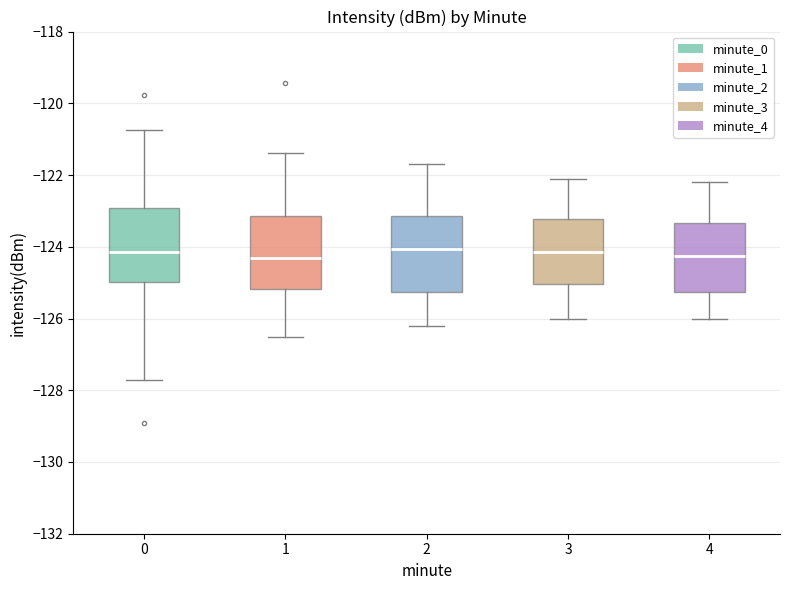

Reading left to right, transcribe this box plot: for each box, give where its median line is, the range the box spans, and where its two whiskers end, as read against the y-axis. The values are not printed on the chart, so give them approximately, as read against the axis.

0: median -124.2, box -125.0 to -123.0, whiskers -127.8 to -120.8
1: median -124.4, box -125.2 to -123.2, whiskers -126.6 to -121.4
2: median -124.0, box -125.2 to -123.2, whiskers -126.2 to -121.6
3: median -124.2, box -125.0 to -123.2, whiskers -126.0 to -122.0
4: median -124.2, box -125.2 to -123.4, whiskers -126.0 to -122.2